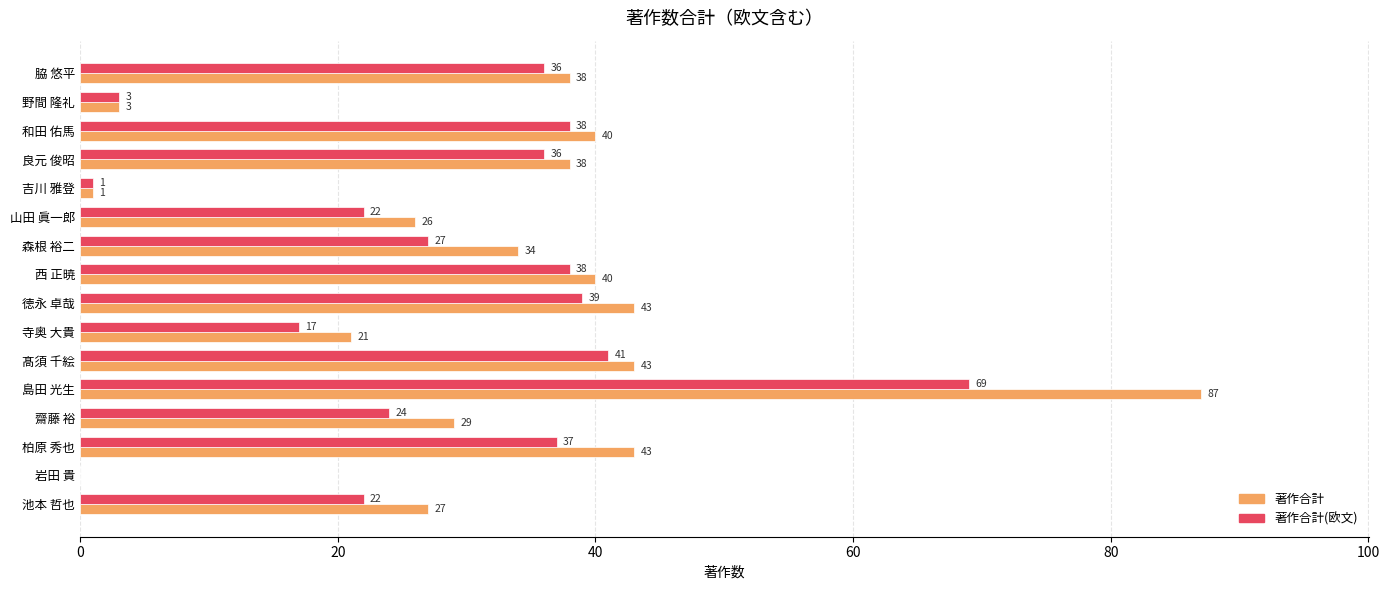

Which series changed the most between 池本 哲也 and 徳永 卓哉?

著作合計(欧文)